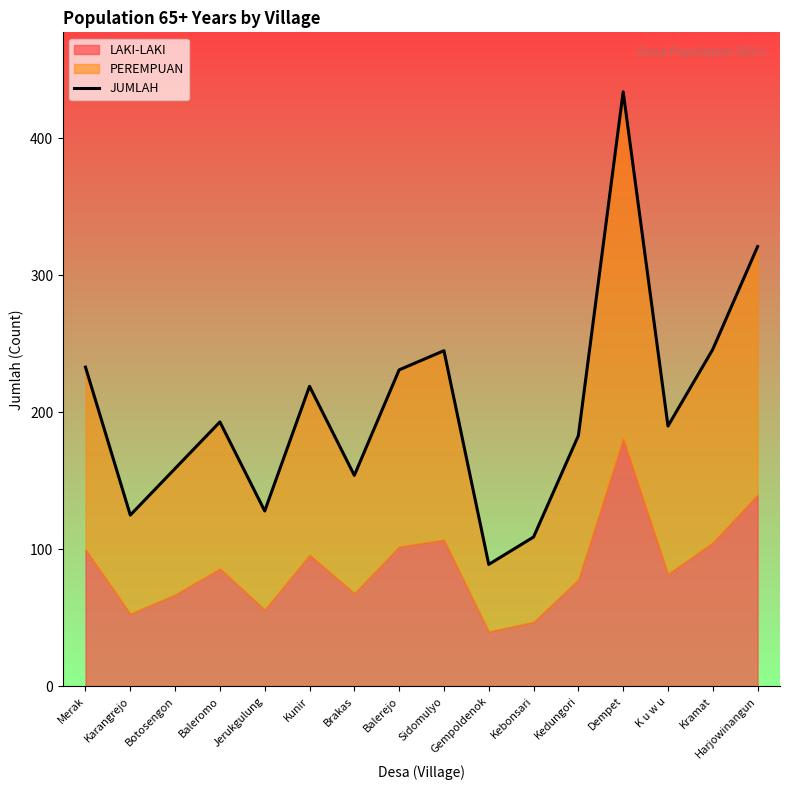

Is it true that the value at Balerejo is 231?

True